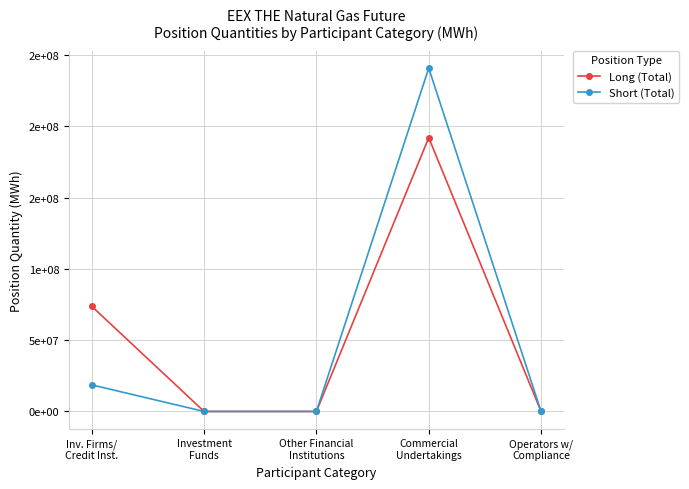

Rank the series at Commercial
Undertakings from highest to lowest value.

Short (Total), Long (Total)